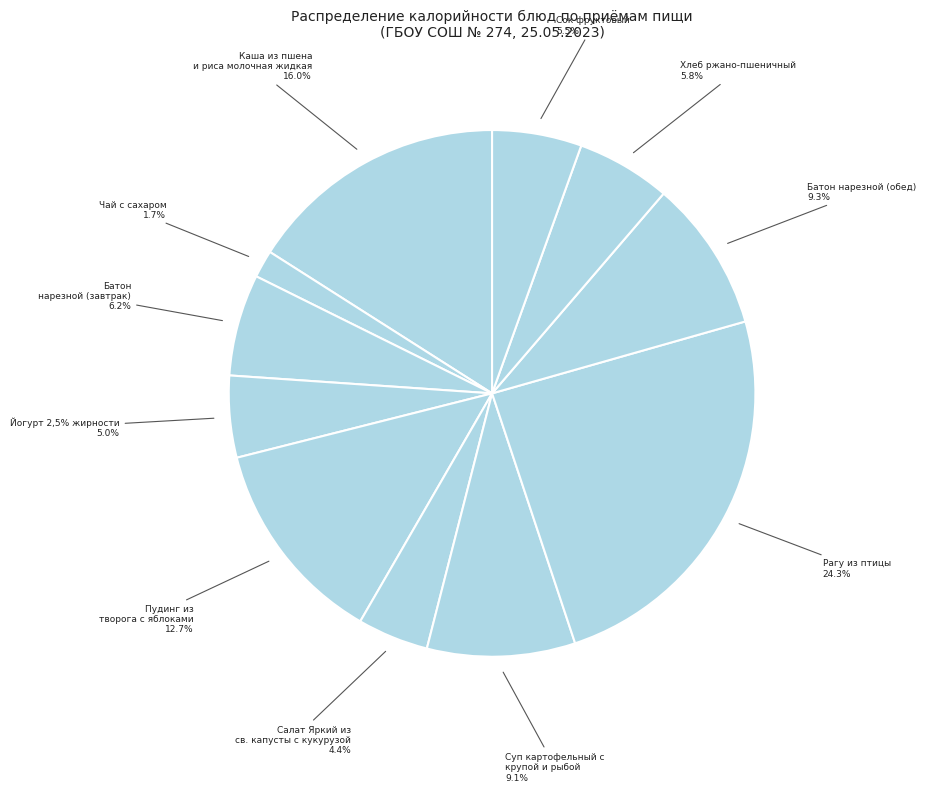

How much of the chart is everything except Батон нарезной (обед)?

90.7%